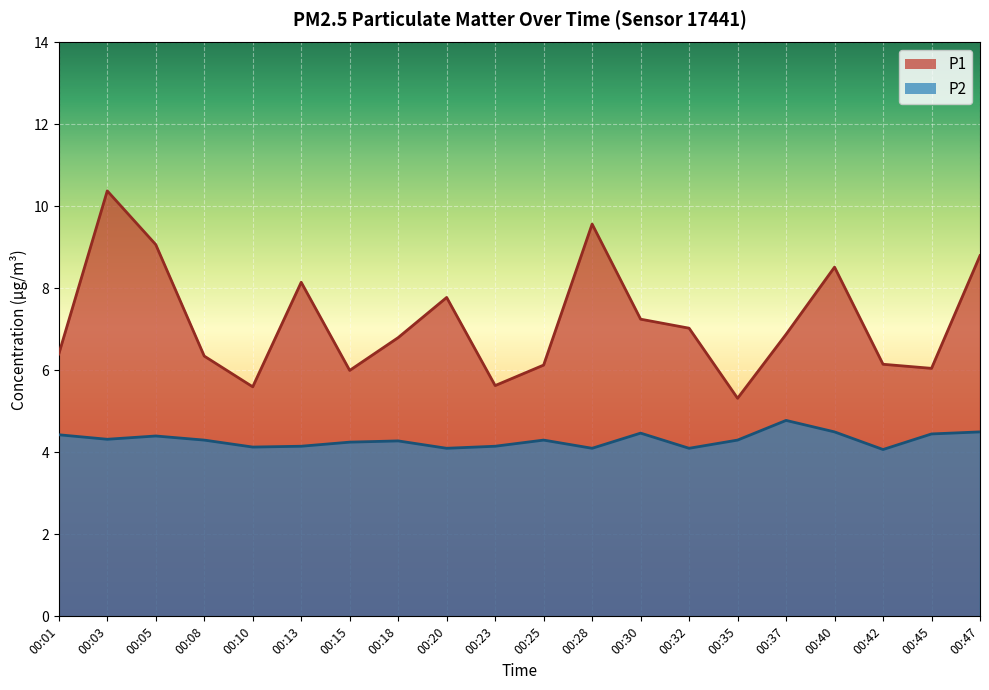

What is the greatest value displayed?

10.4